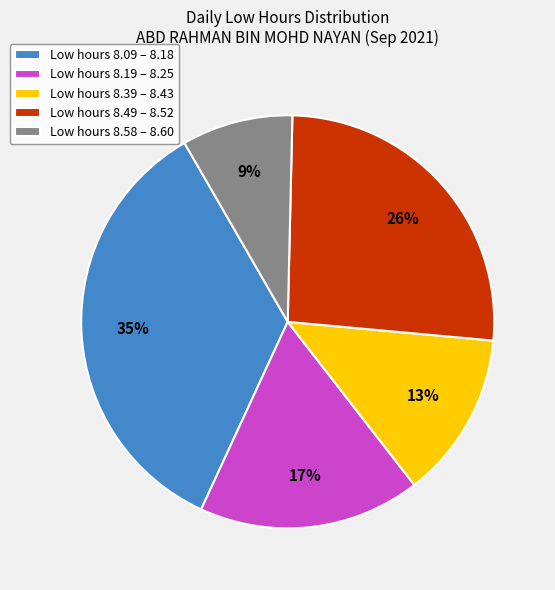

What is the largest slice in the pie chart?

Low hours 8.09 – 8.18